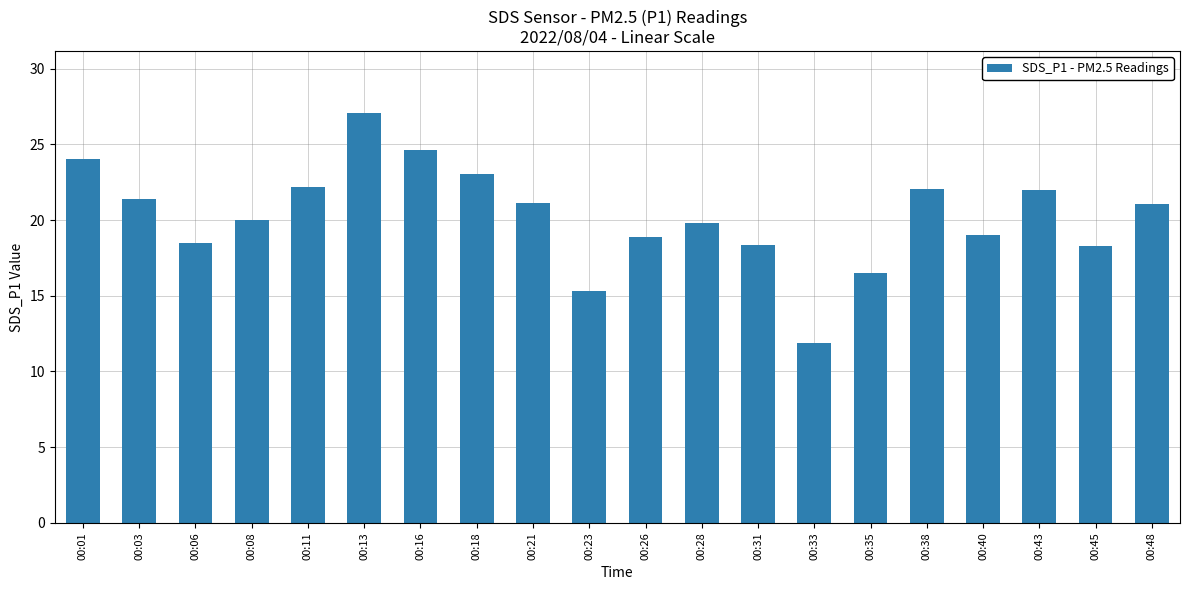

What is the average value?

20.3